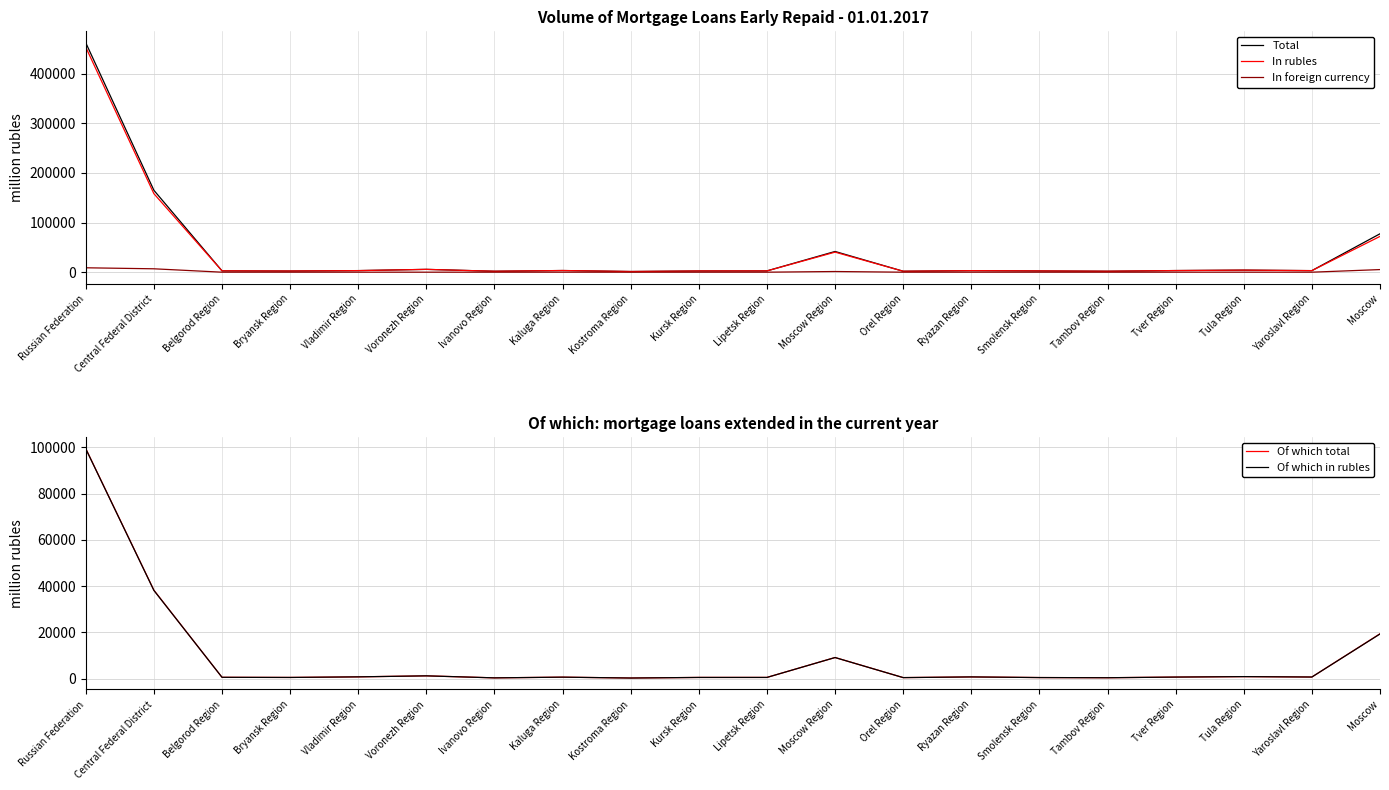

Which category has the highest value across all series?

Russian Federation